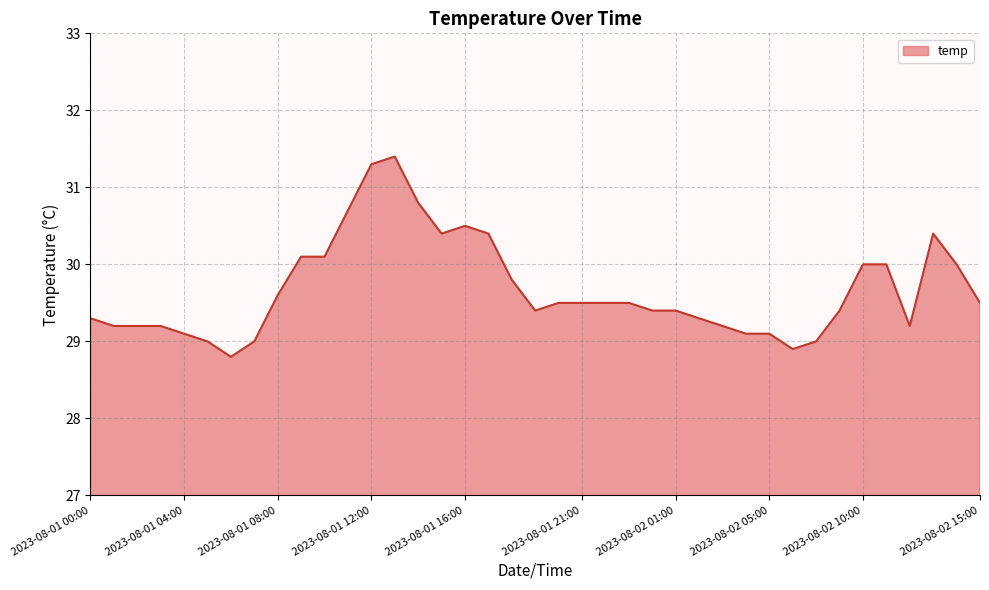

What is the maximum value shown in the chart?

31.4